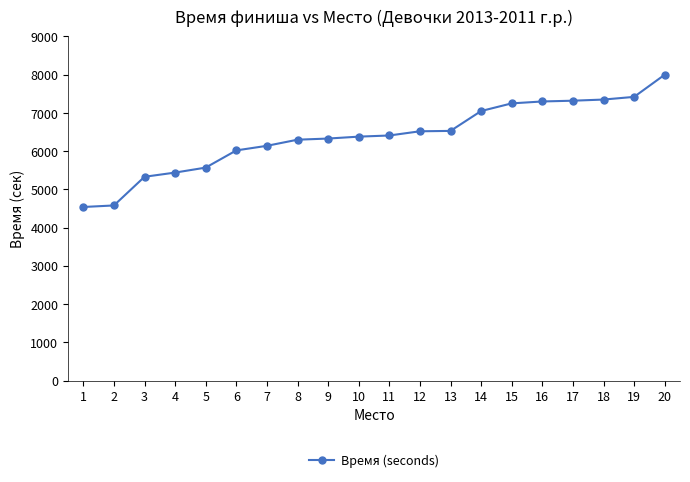

Approximately how many times larger is the value at 6 compared to 7?

1.0